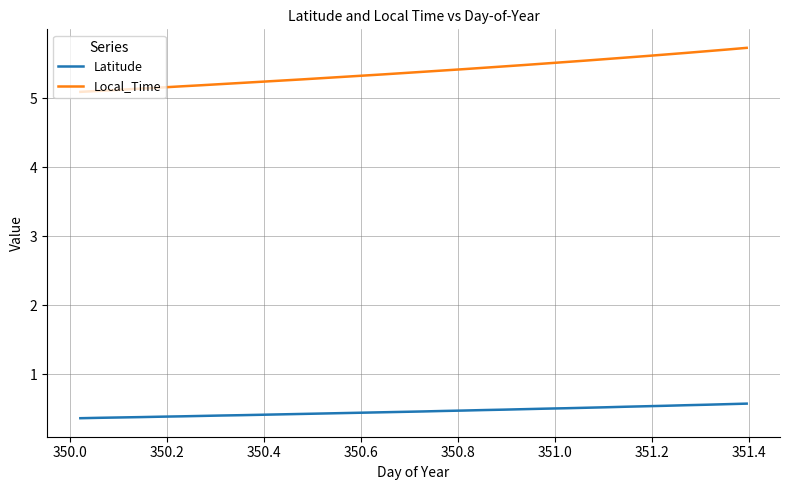

True or false: Local_Time and Latitude cross at least once.

False